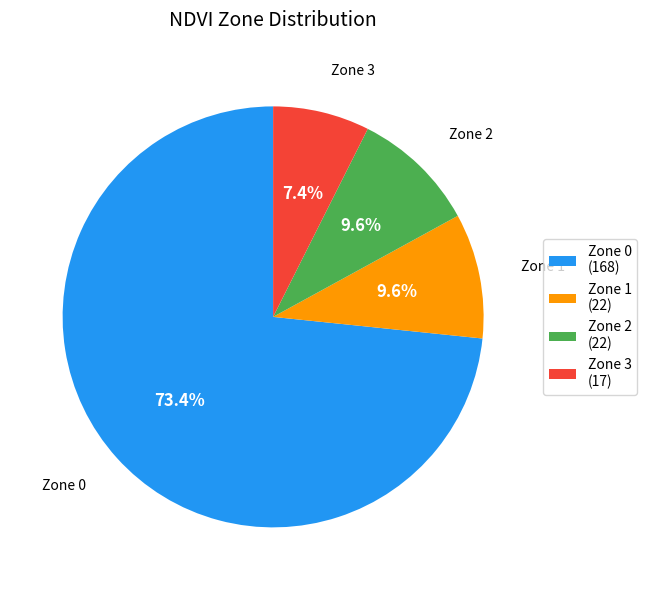

To the nearest percent, what portion does Zone 1 represent?

10%